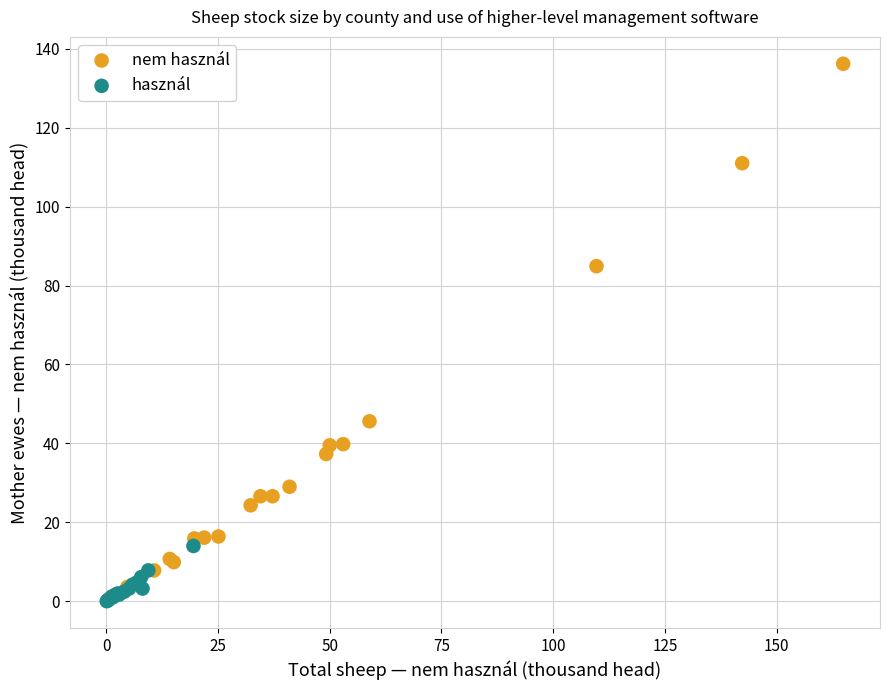

What are all the series names shown in the legend?

nem használ, használ